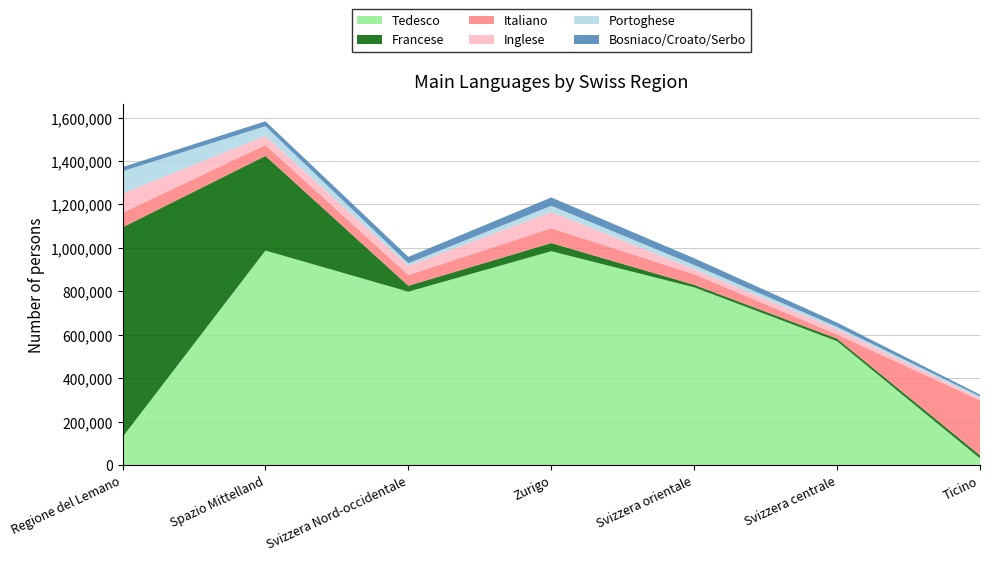

Reading right to left, transcribe all the data shown in this chart.

Tedesco: Ticino=31110	Svizzera centrale=570670	Svizzera orientale=818546	Zurigo=984729	Svizzera Nord-occidentale=798527	Spazio Mittelland=987865	Regione del Lemano=129328
Francese: Ticino=14691	Svizzera centrale=11701	Svizzera orientale=11601	Zurigo=37661	Svizzera Nord-occidentale=27393	Spazio Mittelland=435701	Regione del Lemano=965527
Italiano: Ticino=253096	Svizzera centrale=18877	Svizzera orientale=48829	Zurigo=68294	Svizzera Nord-occidentale=49116	Spazio Mittelland=50444	Regione del Lemano=66930
Inglese: Ticino=8892	Svizzera centrale=24515	Svizzera orientale=23166	Zurigo=74835	Svizzera Nord-occidentale=42098	Spazio Mittelland=41869	Regione del Lemano=88670
Portoghese: Ticino=8453	Svizzera centrale=10771	Svizzera orientale=19306	Zurigo=28432	Svizzera Nord-occidentale=12232	Spazio Mittelland=44439	Regione del Lemano=102800
Bosniaco/Croato/Serbo: Ticino=8434	Svizzera centrale=19648	Svizzera orientale=31105	Zurigo=38153	Svizzera Nord-occidentale=29374	Spazio Mittelland=22506	Regione del Lemano=18855